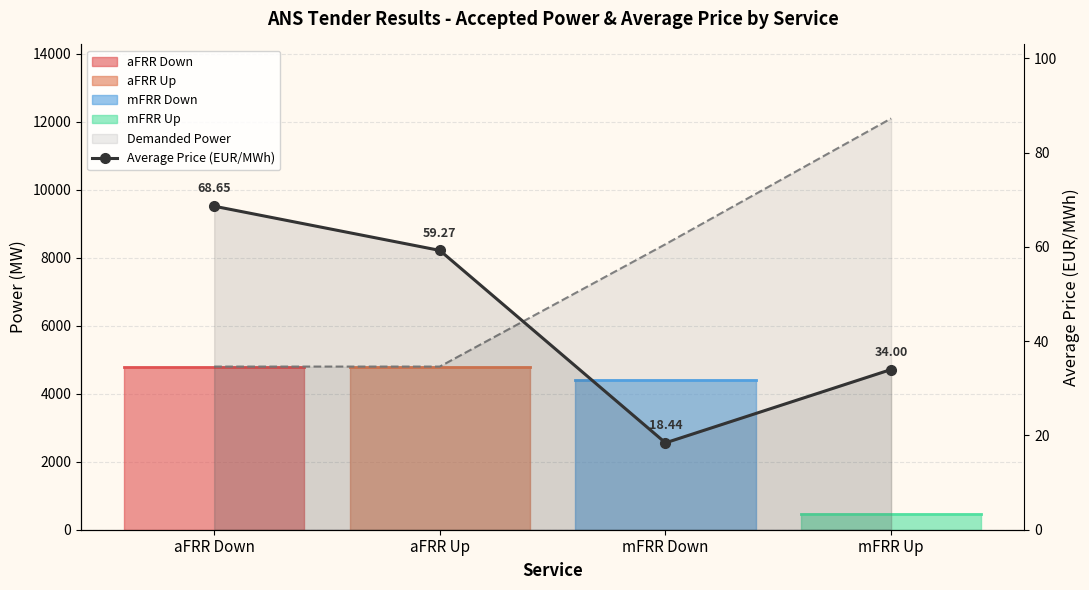

What is the sum of all values?

180.4